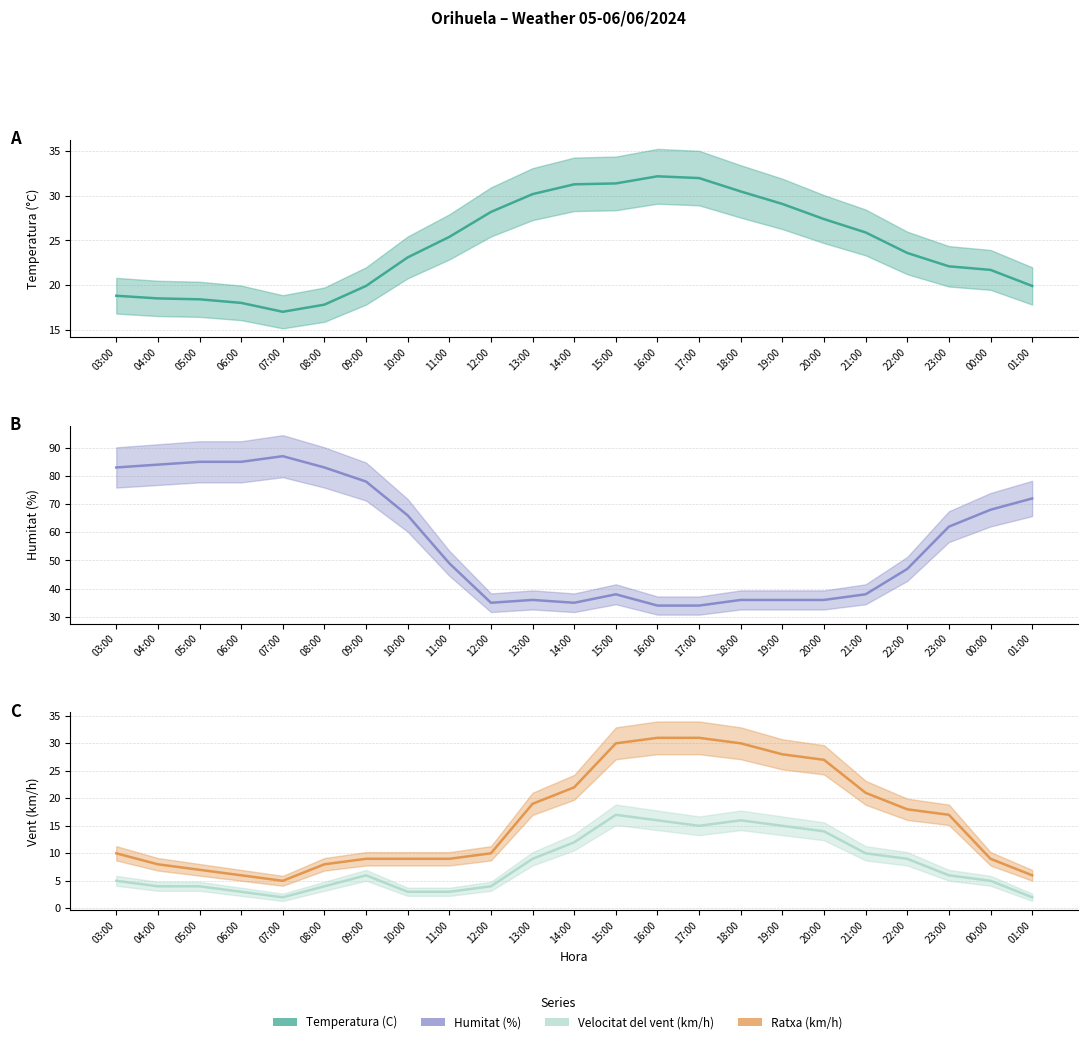

Reading left to right, what are all the values shown in this chart?

Temperatura (C): 03:00=18.8	04:00=18.5	05:00=18.4	06:00=18.0	07:00=17.0	08:00=17.8	09:00=19.9	10:00=23.1	11:00=25.4	12:00=28.2	13:00=30.2	14:00=31.3	15:00=31.4	16:00=32.2	17:00=32.0	18:00=30.5	19:00=29.1	20:00=27.4	21:00=25.9	22:00=23.6	23:00=22.1	00:00=21.7	01:00=19.9
Humitat (%): 03:00=83.0	04:00=84.0	05:00=85.0	06:00=85.0	07:00=87.0	08:00=83.0	09:00=78.0	10:00=66.0	11:00=49.0	12:00=35.0	13:00=36.0	14:00=35.0	15:00=38.0	16:00=34.0	17:00=34.0	18:00=36.0	19:00=36.0	20:00=36.0	21:00=38.0	22:00=47.0	23:00=62.0	00:00=68.0	01:00=72.0
Velocitat del vent (km/h): 03:00=5.0	04:00=4.0	05:00=4.0	06:00=3.0	07:00=2.0	08:00=4.0	09:00=6.0	10:00=3.0	11:00=3.0	12:00=4.0	13:00=9.0	14:00=12.0	15:00=17.0	16:00=16.0	17:00=15.0	18:00=16.0	19:00=15.0	20:00=14.0	21:00=10.0	22:00=9.0	23:00=6.0	00:00=5.0	01:00=2.0
Ratxa (km/h): 03:00=10.0	04:00=8.0	05:00=7.0	06:00=6.0	07:00=5.0	08:00=8.0	09:00=9.0	10:00=9.0	11:00=9.0	12:00=10.0	13:00=19.0	14:00=22.0	15:00=30.0	16:00=31.0	17:00=31.0	18:00=30.0	19:00=28.0	20:00=27.0	21:00=21.0	22:00=18.0	23:00=17.0	00:00=9.0	01:00=6.0